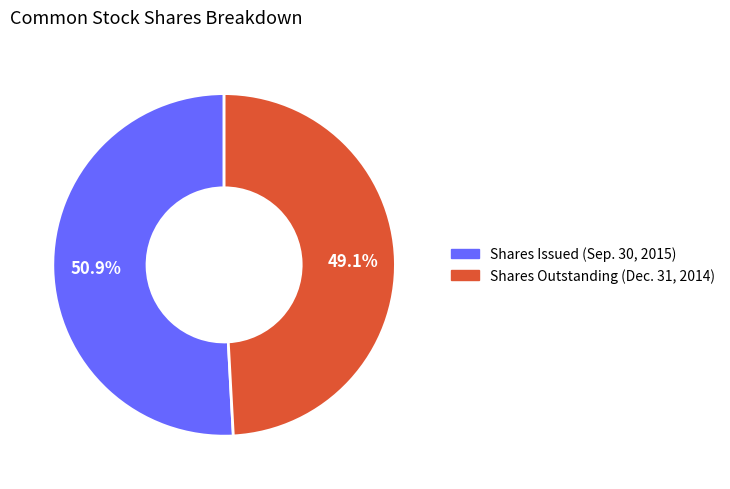

Which has a higher value, Shares Issued (Sep. 30, 2015) or Shares Outstanding (Dec. 31, 2014)?

Shares Issued (Sep. 30, 2015)